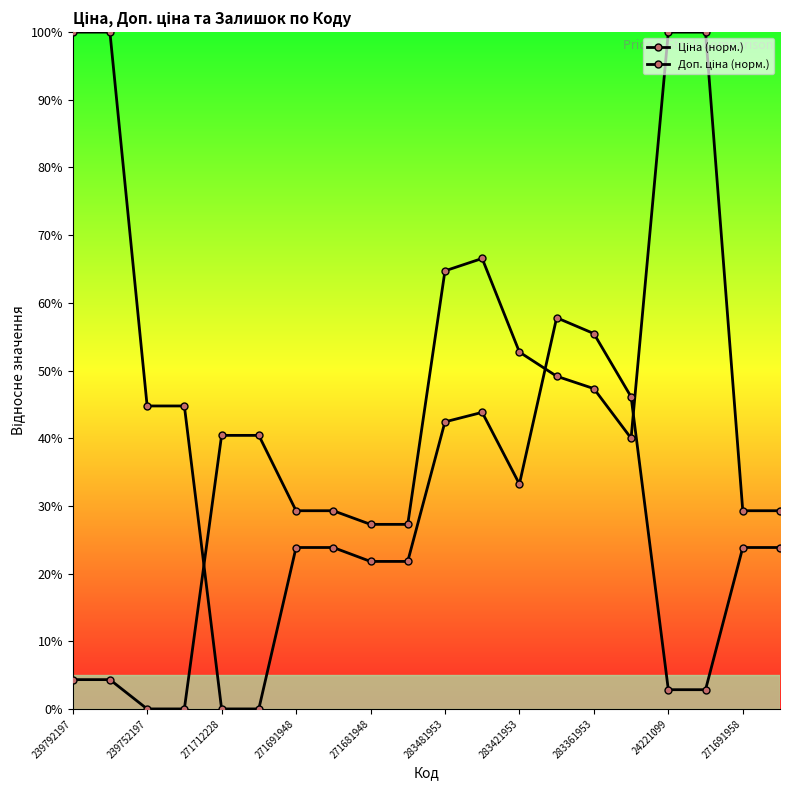

How many lines are shown in the chart?

2